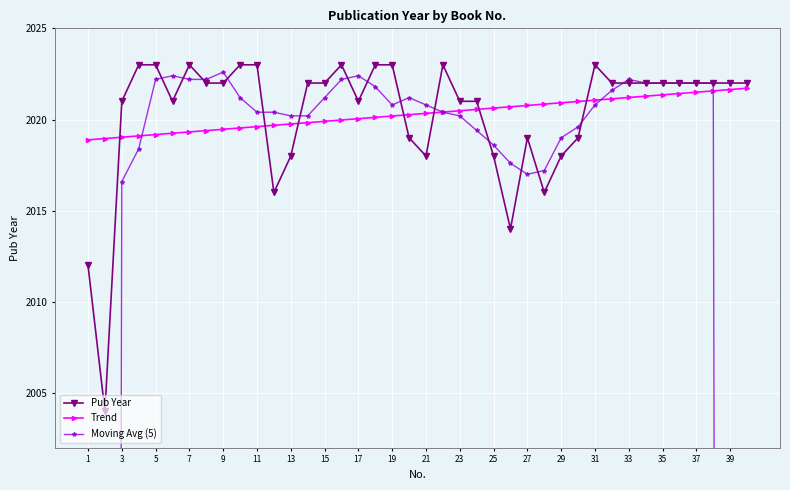

At which category is the sum across all series the highest?

37